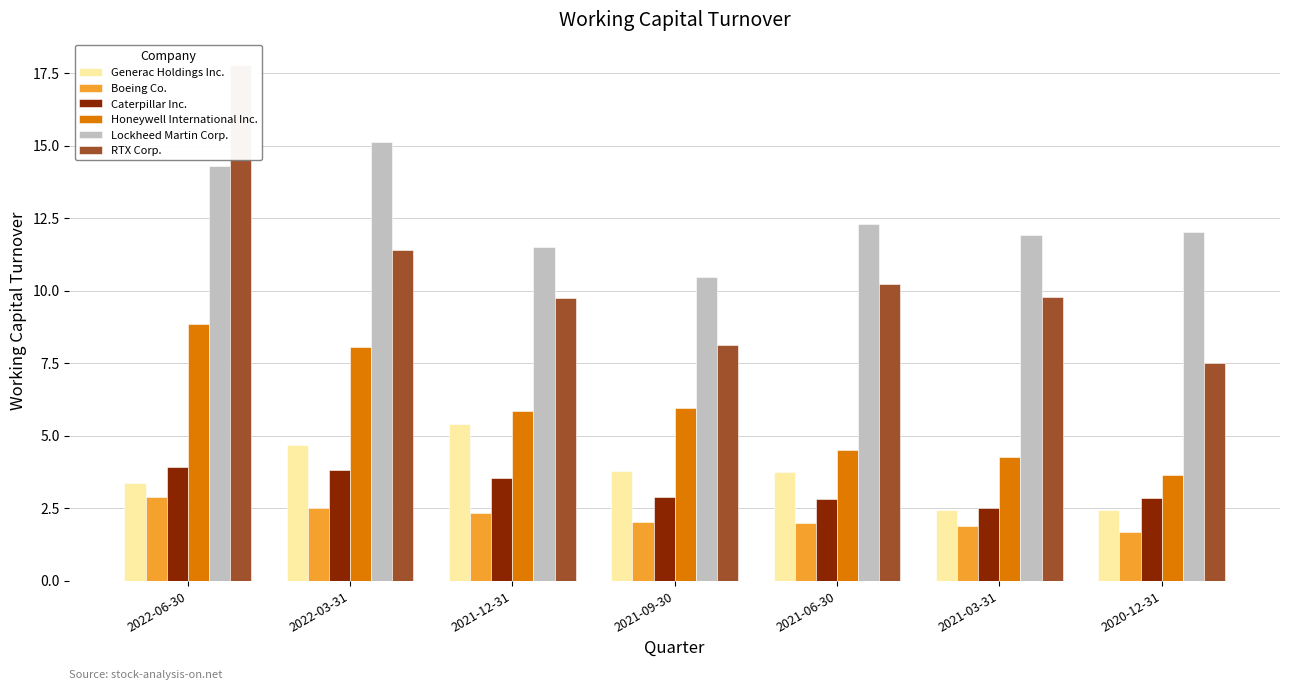

What position from the right is 2021-12-31?

5